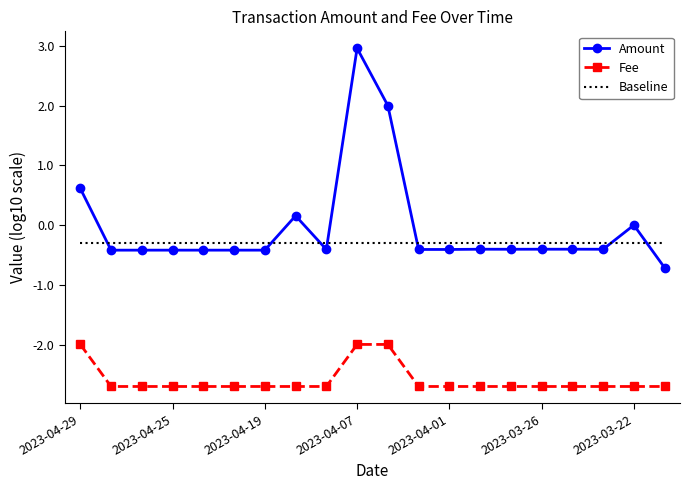

What is the minimum value for Amount?

-0.7